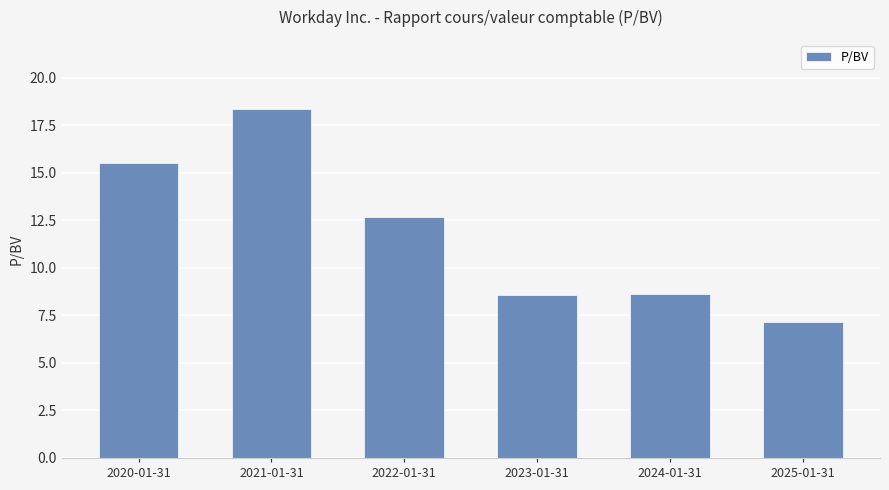

Reading right to left, list all the values displayed in this chart.

7.2	8.6	8.6	12.7	18.4	15.5